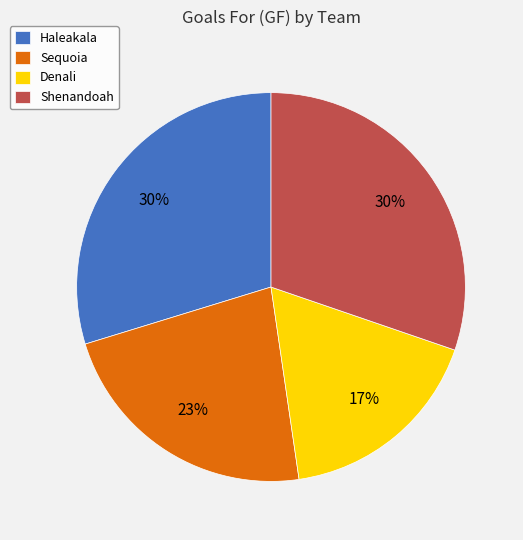

Which has a higher value, Denali or Haleakala?

Haleakala